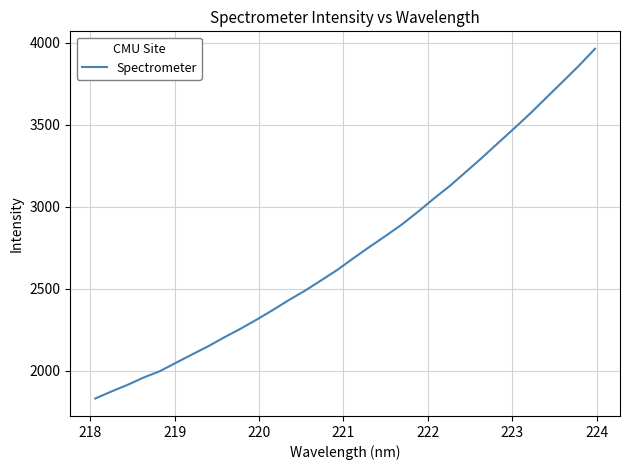

What is the greatest value displayed?

3962.8